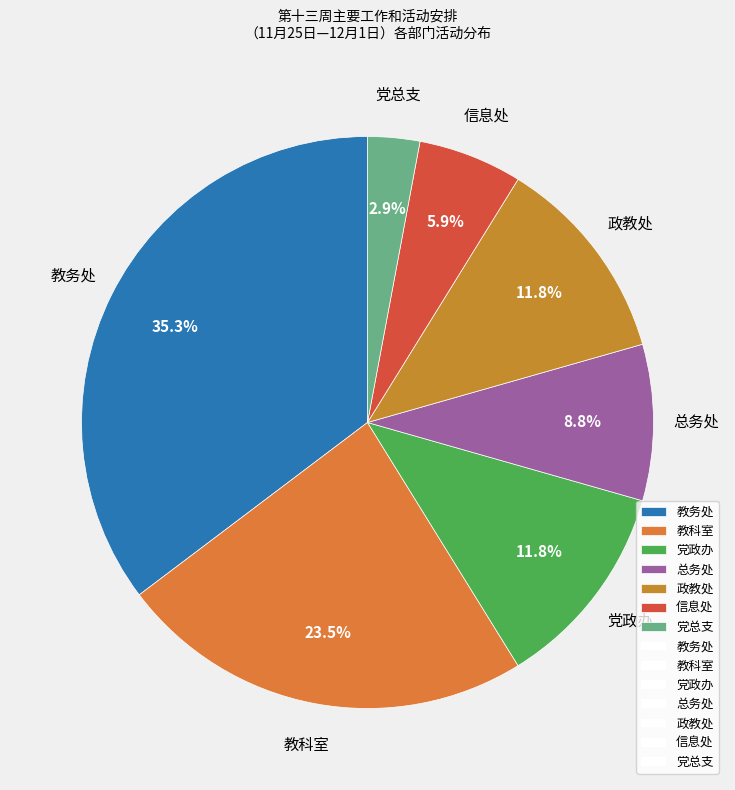

How many segments does this pie chart have?

7